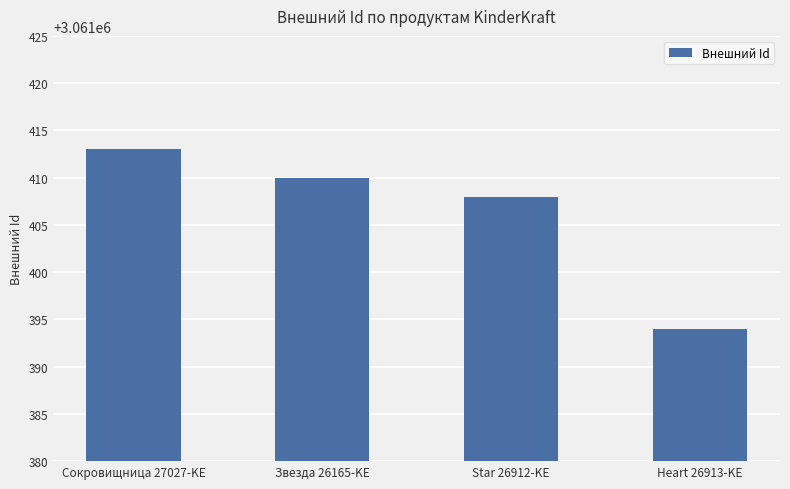

Reading left to right, list all the values displayed in this chart.

Сокровищница 27027-KE=3061413	Звезда 26165-KE=3061410	Star 26912-KE=3061408	Heart 26913-KE=3061394